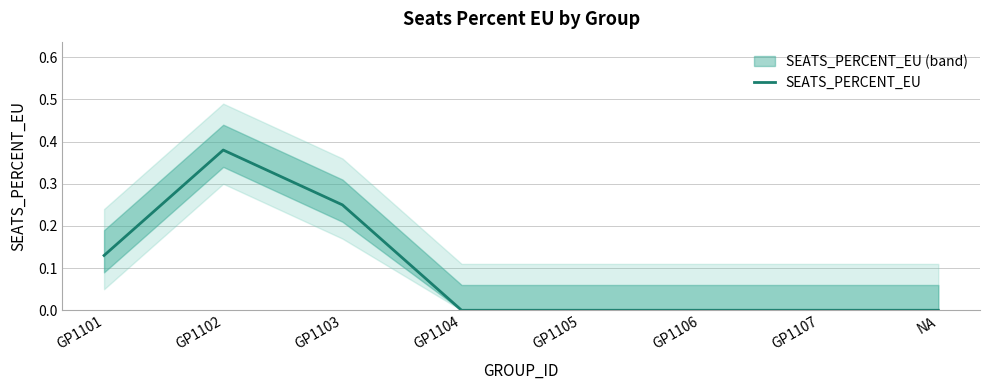

Where is the data nearest to the value 0?

GP1104